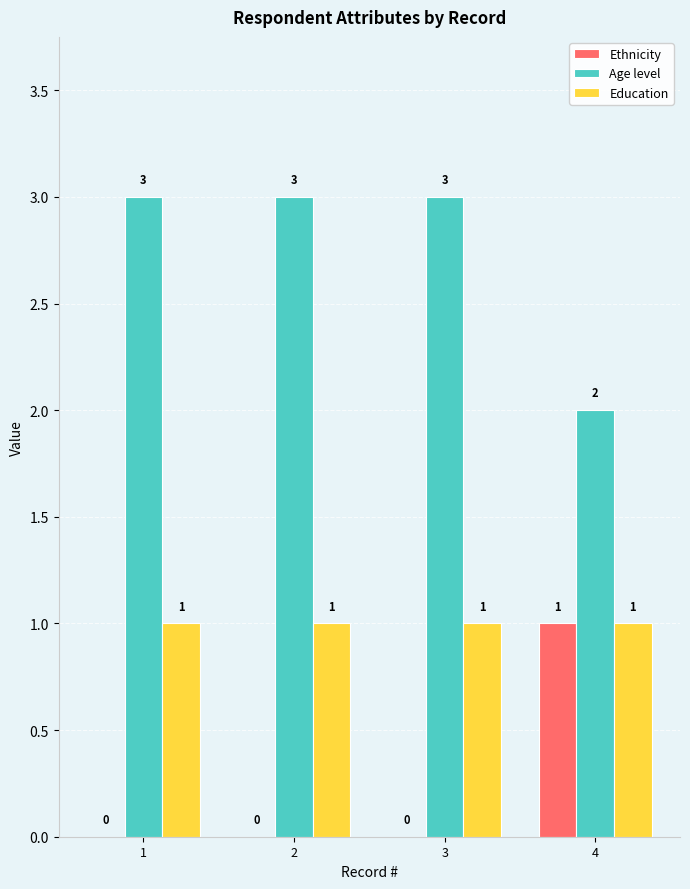

The value of Ethnicity at 1 is 0. True or false?

True